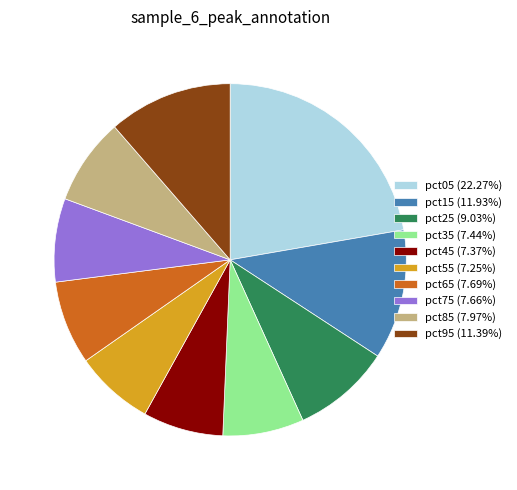

How many slices are in this pie chart?

10